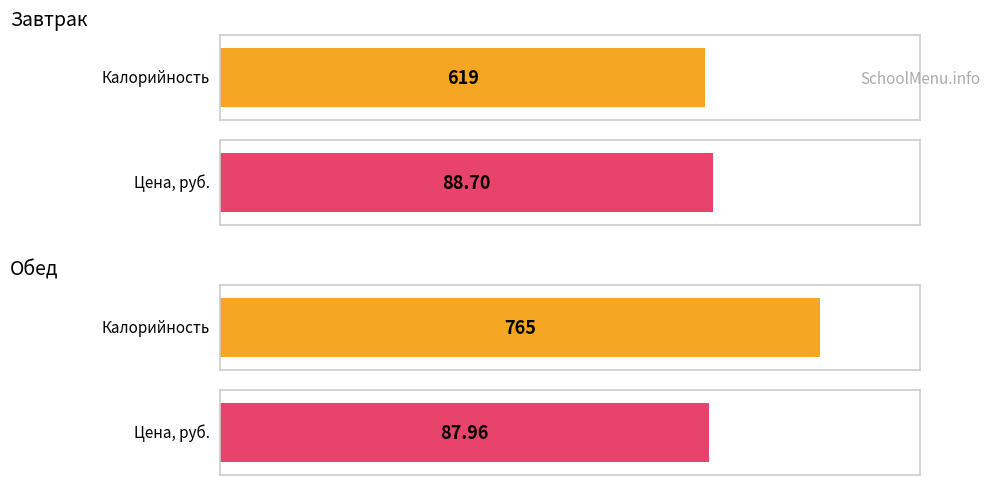

Is it true that Калорийность equals 965.2 at Завтрак?

False